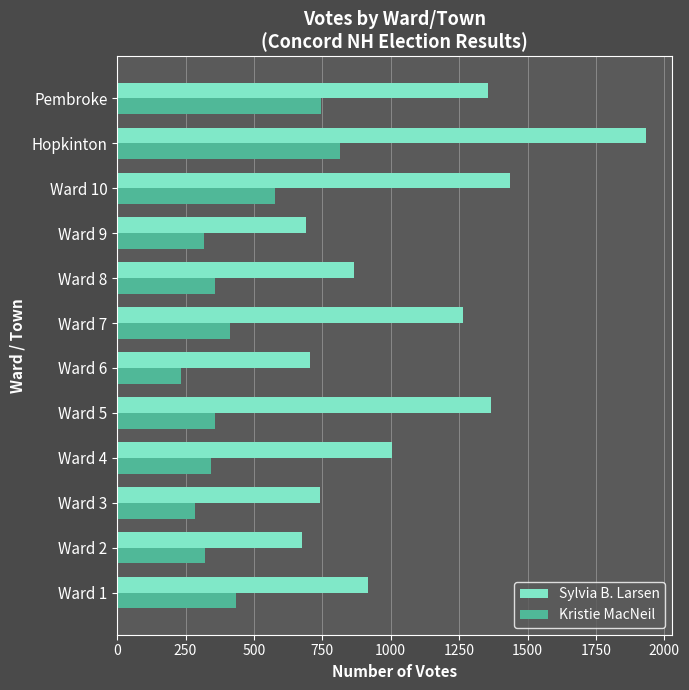

Which series has the largest range (max minus min)?

Sylvia B. Larsen